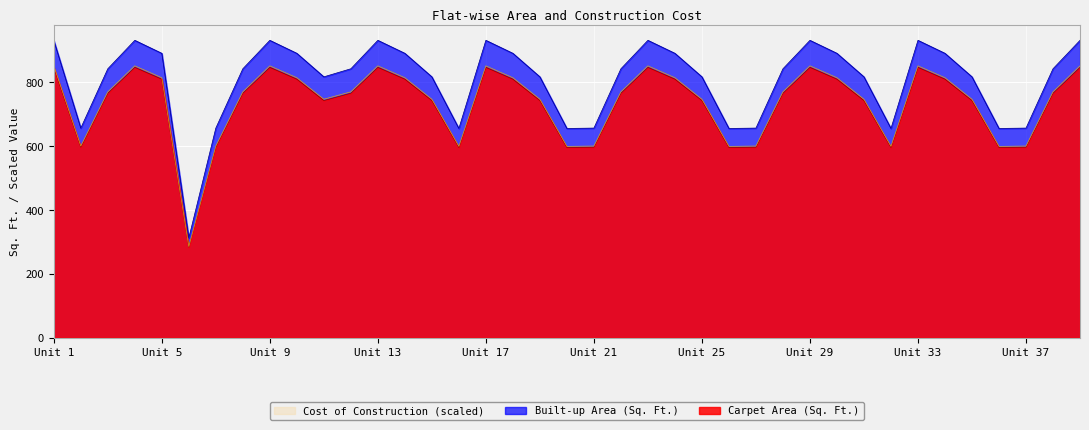

How many interior local peaks does the Carpet Area (Sq. Ft.) series have?

7